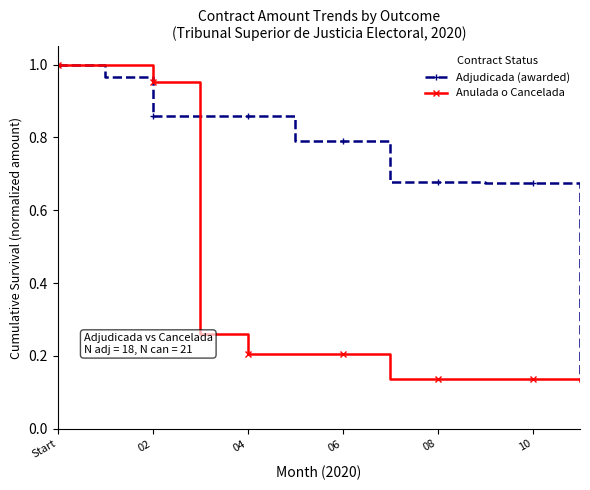

Rank the series by their average value, from lowest to highest.

Anulada o Cancelada, Adjudicada (awarded)